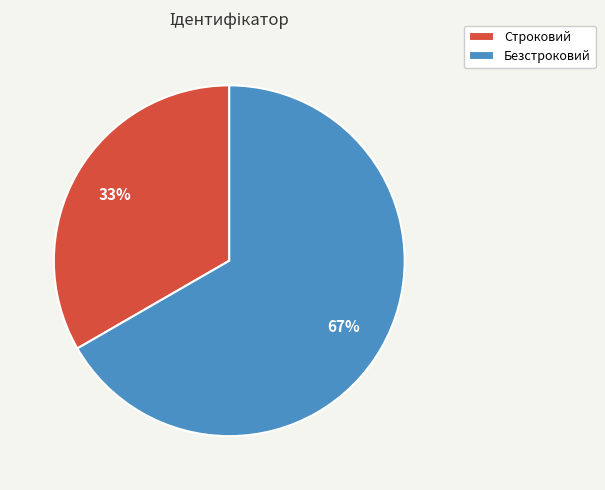

Which slice is the largest?

Безстроковий